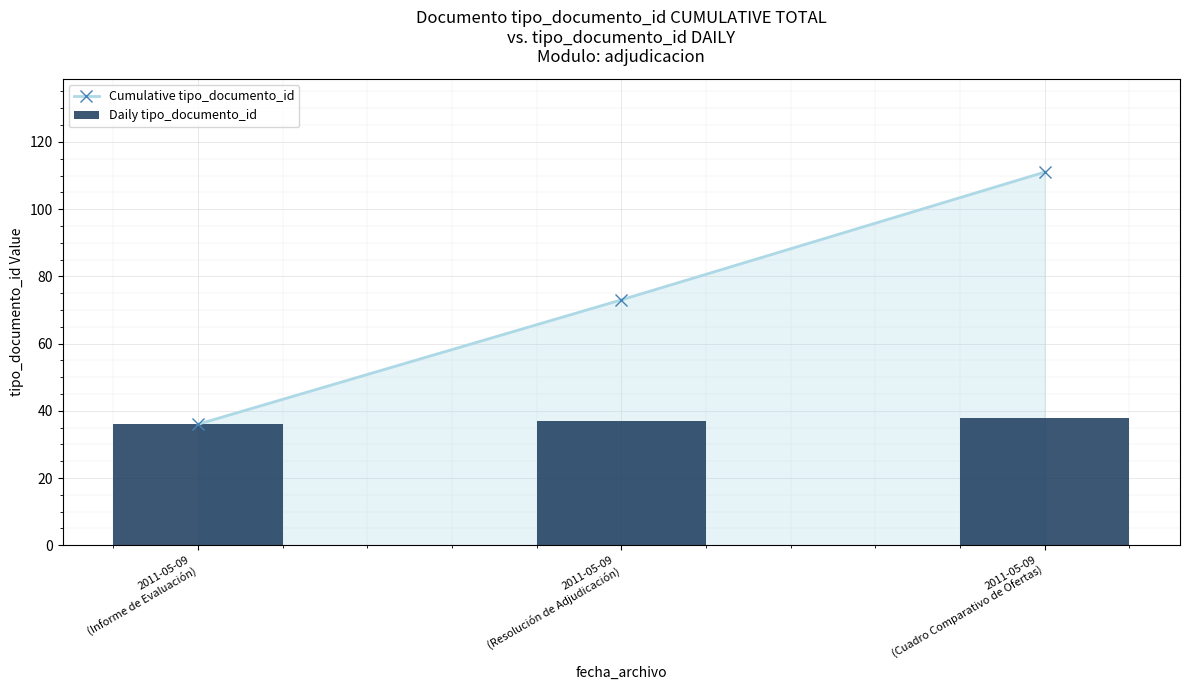

How many values in the Cumulative tipo_documento_id series are below 73?

1